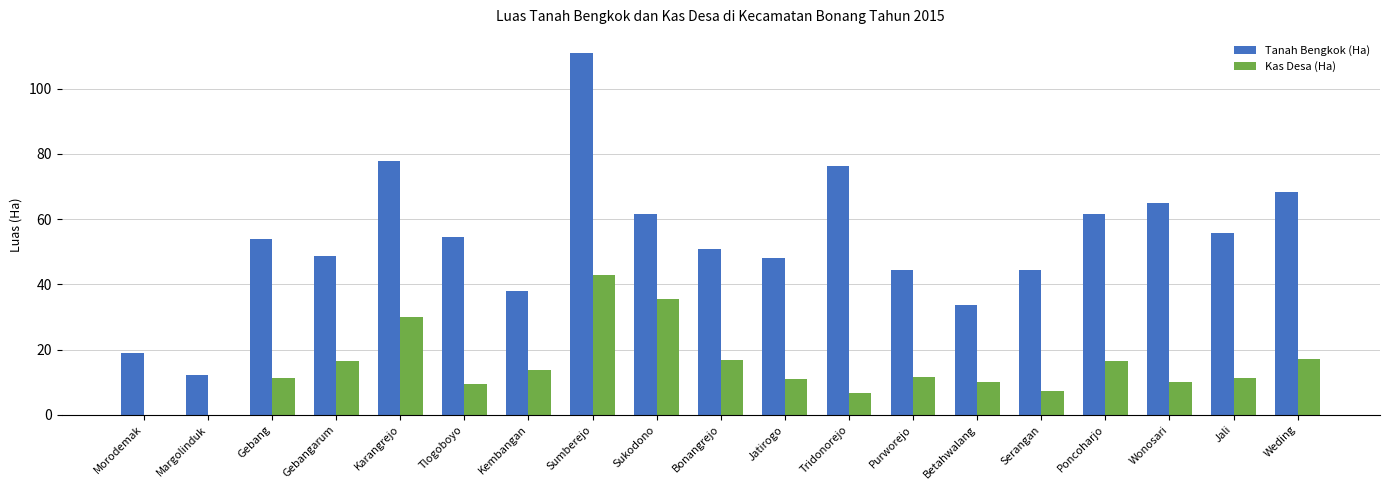

Read the Tanah Bengkok (Ha) value at Jali.

55.8